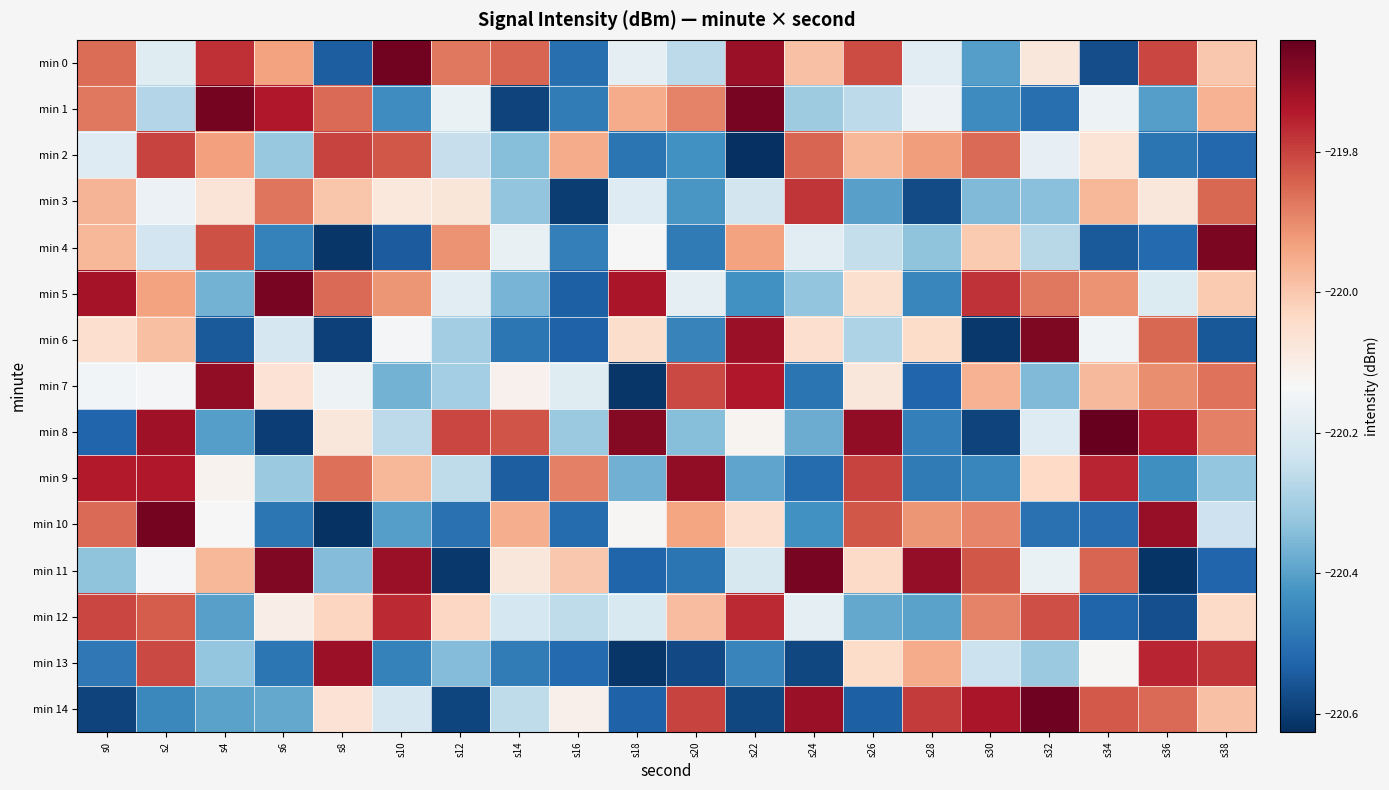

What is the spread (max minus min) of values at s0?

0.9